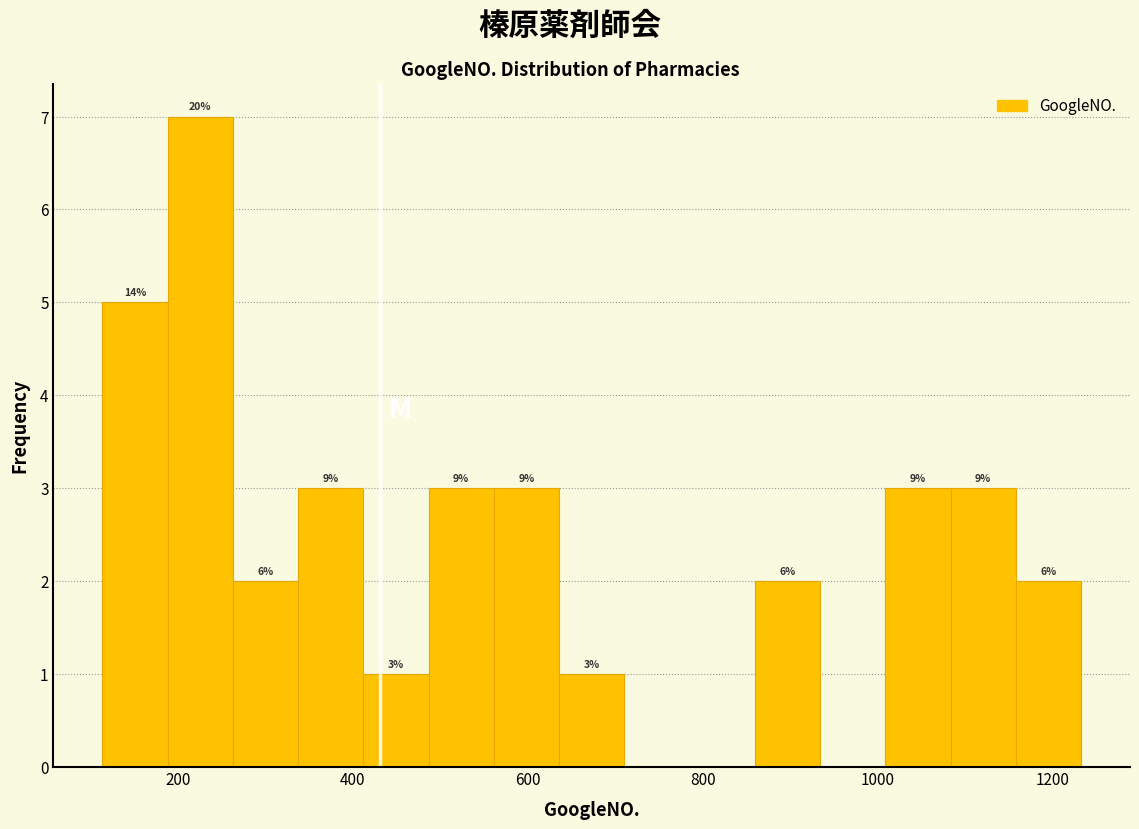

Around what value on the x-axis is the tallest bar? Give the approximate position of its centre, as read against the axis.

220